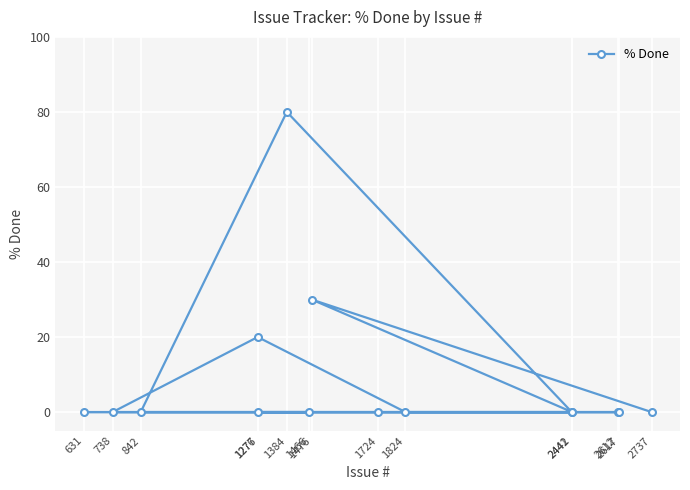

Does the chart display data point markers on the line(s)?

Yes